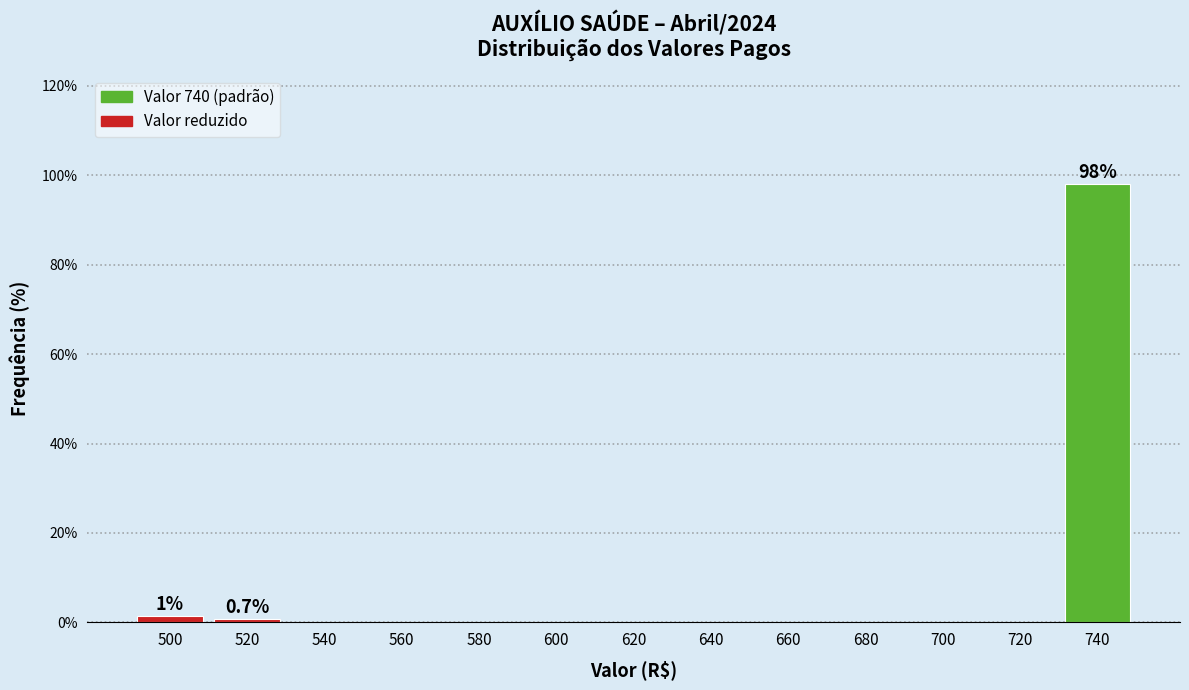

Which range on the x-axis has the tallest bar?

730 to 750